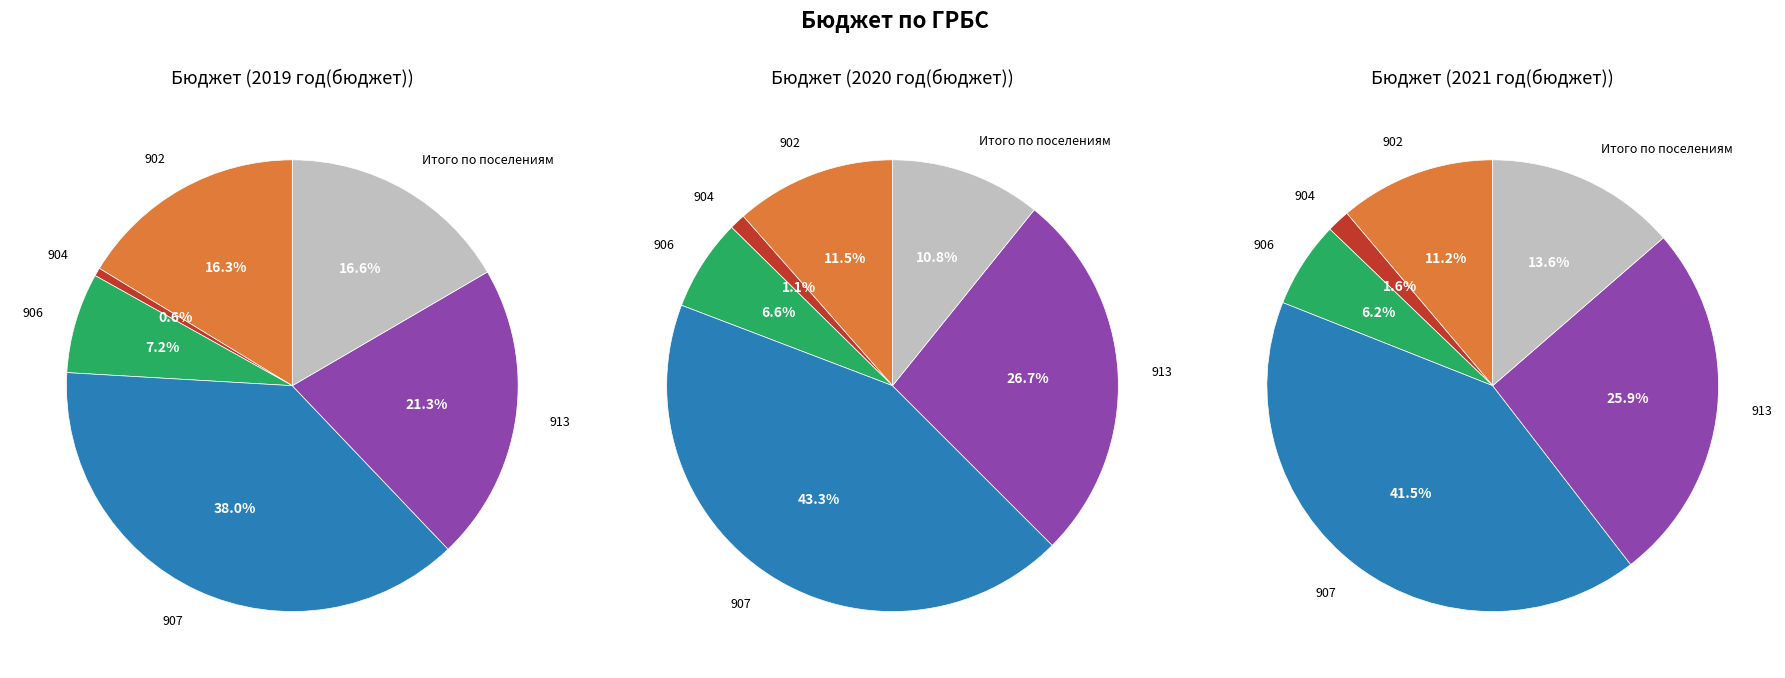

Is the sum of 913 and 907 greater than half?

Yes